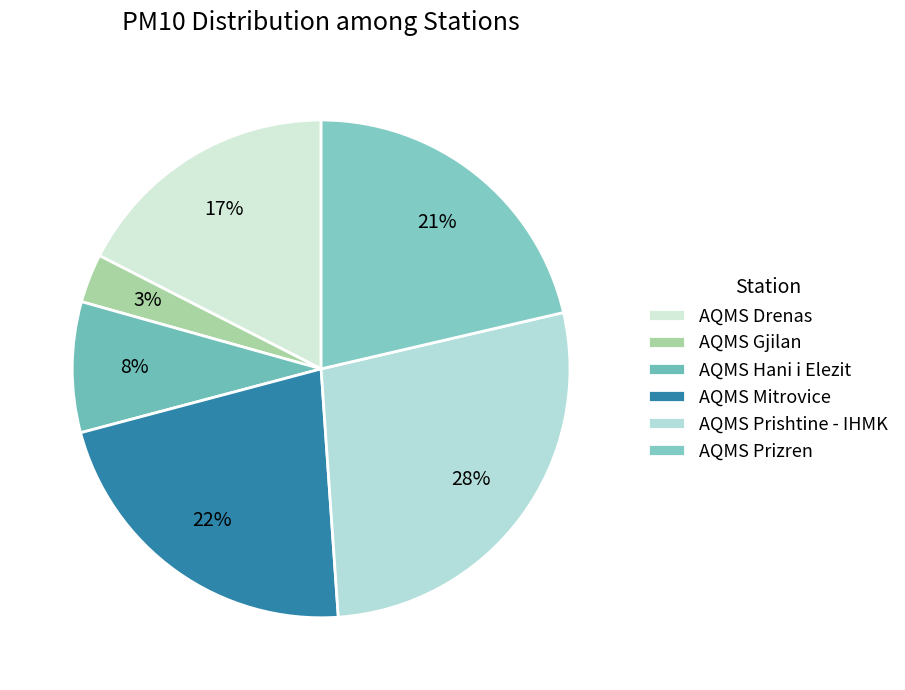

What percentage is the AQMS Prishtine - IHMK slice, to the nearest percent?

28%